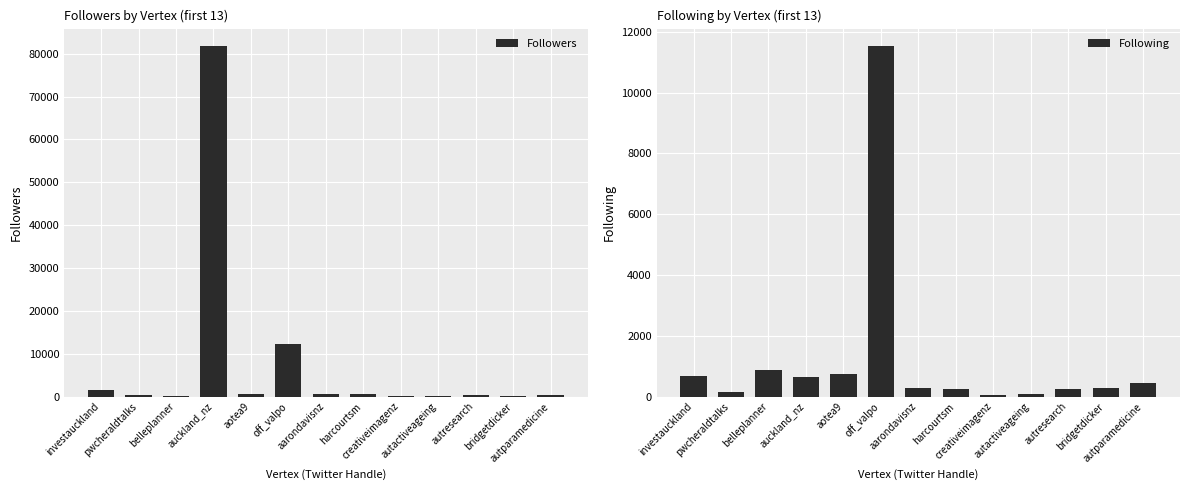

Count the number of data series in this chart.

2